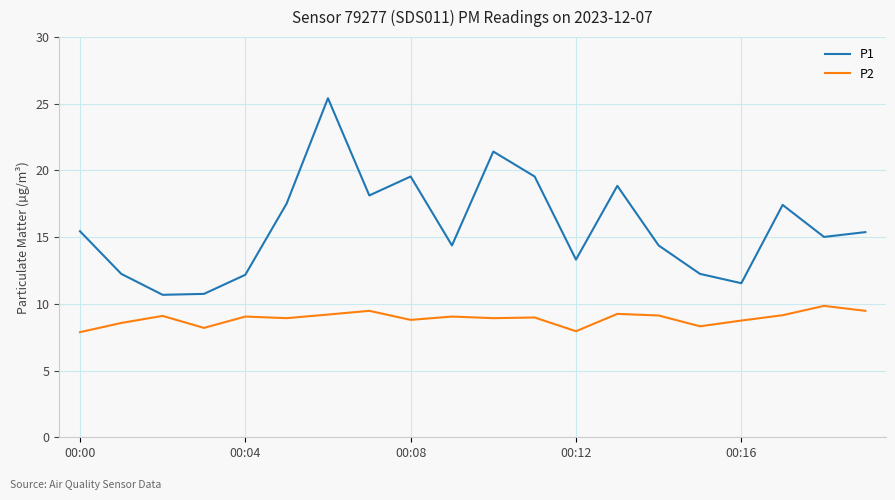

What is the greatest value displayed?

25.4